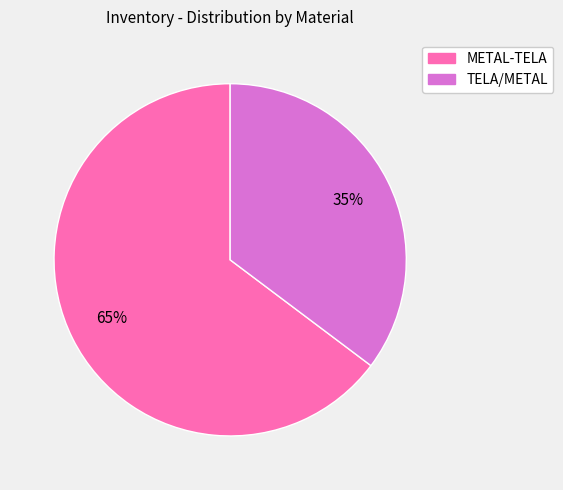

What is the largest slice in the pie chart?

METAL-TELA